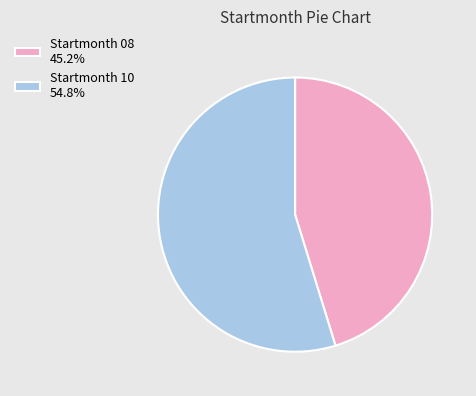

Do Startmonth 10 54.8% and Startmonth 08 45.2% together represent more than half of the pie?

Yes